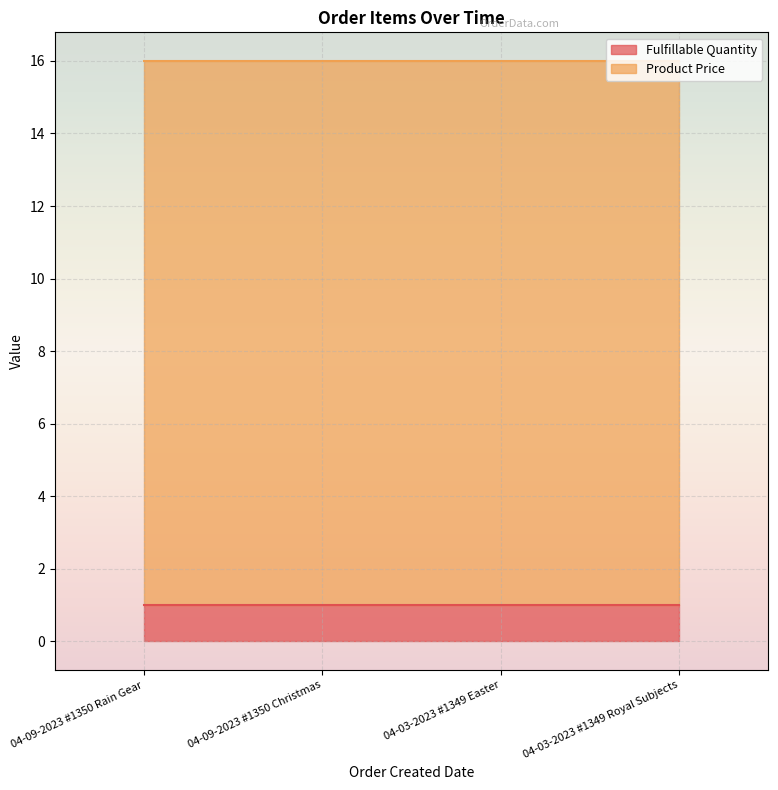

Count the number of data series in this chart.

2